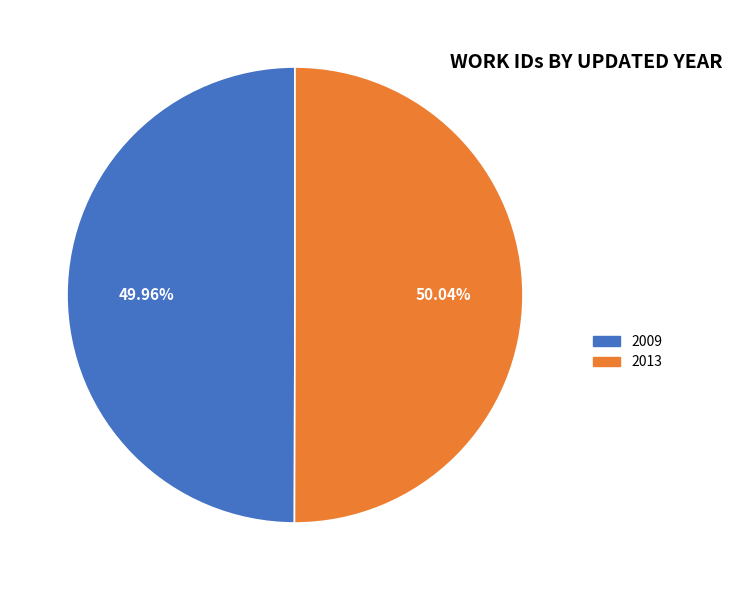

What percentage is the 2009 slice, to the nearest percent?

50%